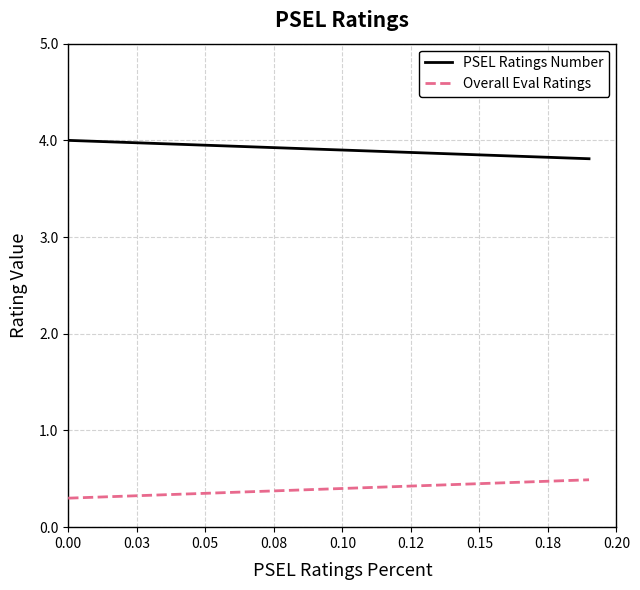

Rank the series by their maximum value, from highest to lowest.

PSEL Ratings Number, Overall Eval Ratings